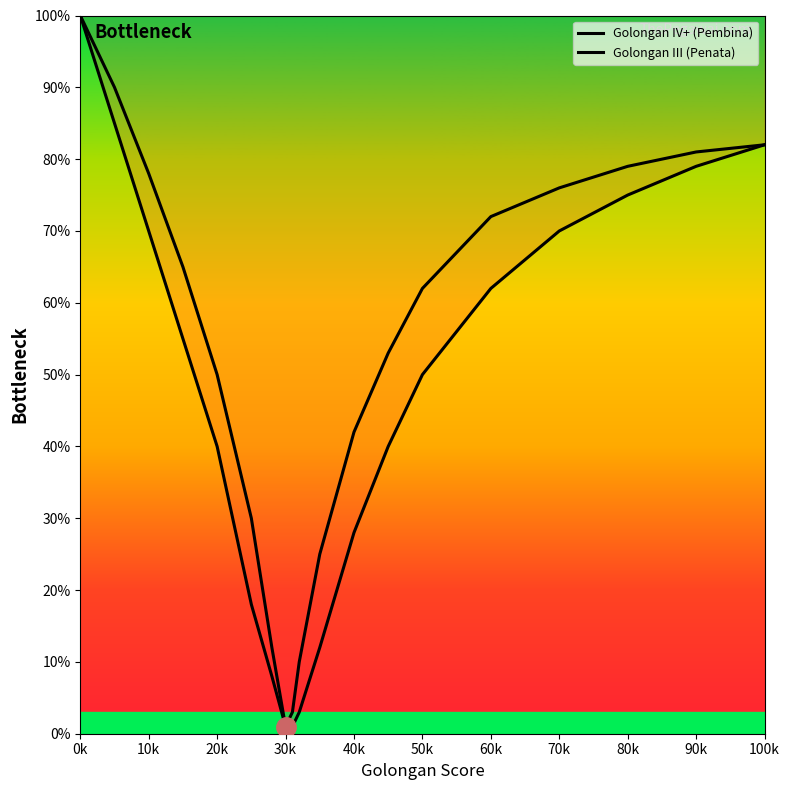

What is the minimum value shown in the chart?

1